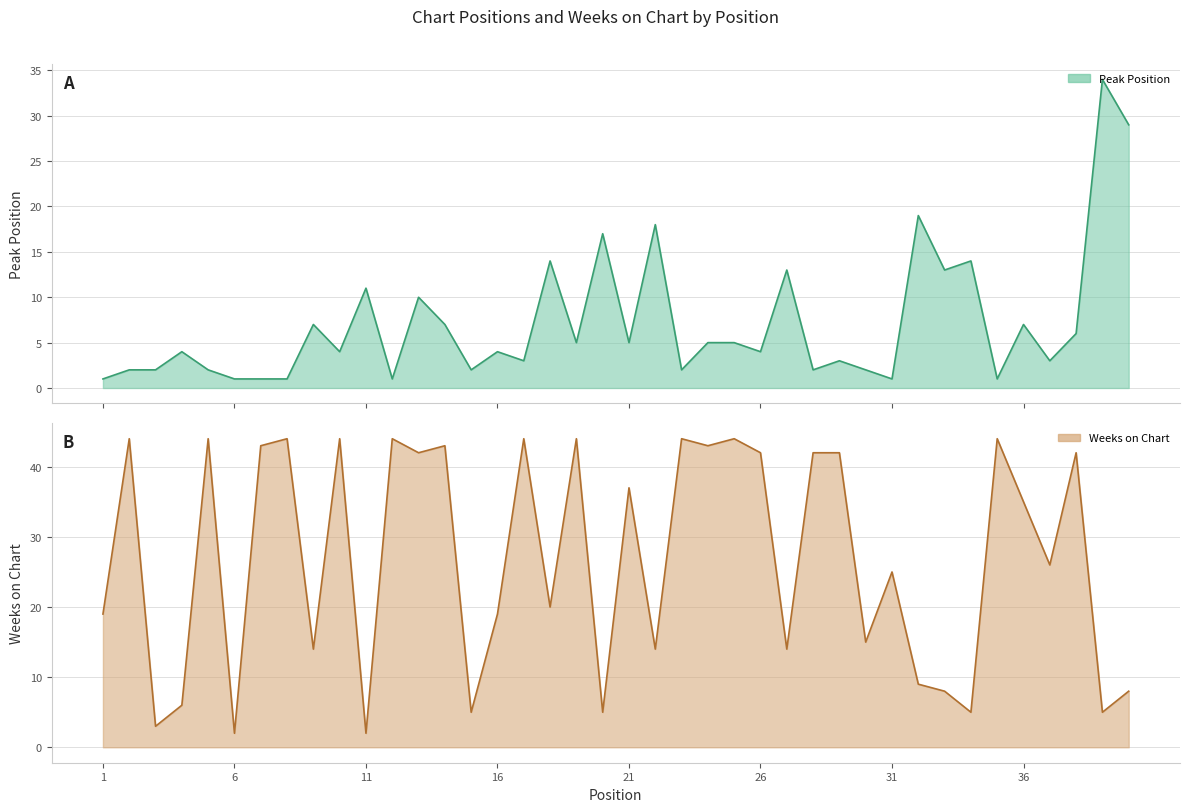

True or false: Weeks on Chart and Peak Position intersect in this chart.

True